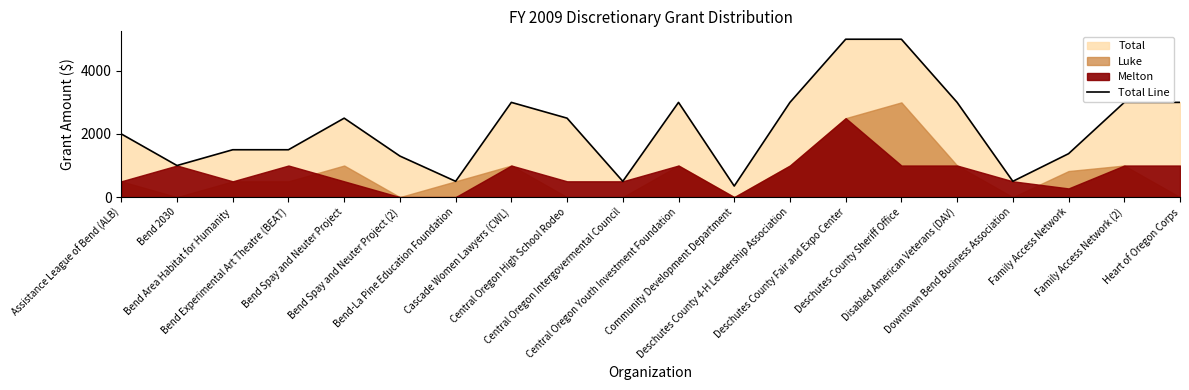

How many values exceed 2500?

8